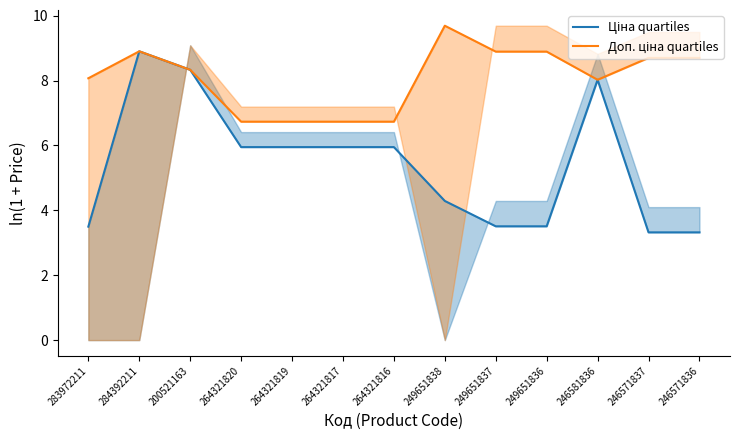

Reading left to right, what are all the values shown in this chart?

Ціна quartiles: 3.5	8.9	8.3	6.0	6.0	6.0	6.0	4.3	3.5	3.5	8.0	3.3	3.3
Доп. ціна quartiles: 8.1	8.9	8.3	6.7	6.7	6.7	6.7	9.7	8.9	8.9	8.0	8.7	8.7